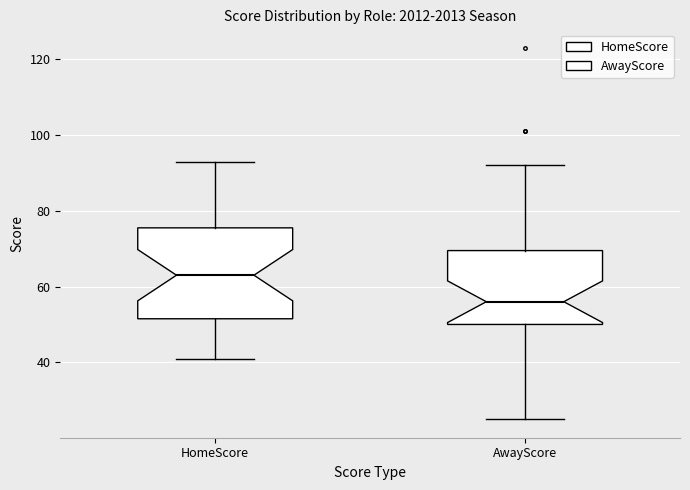

Which box is the tallest, from its lower edge to its upper edge?

HomeScore